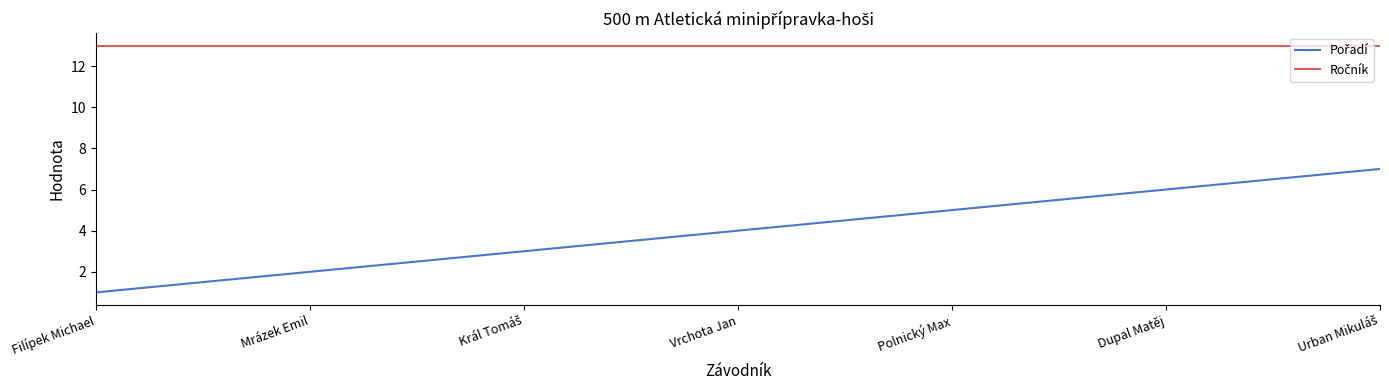

What is the total value across all series at Vrchota Jan?

17